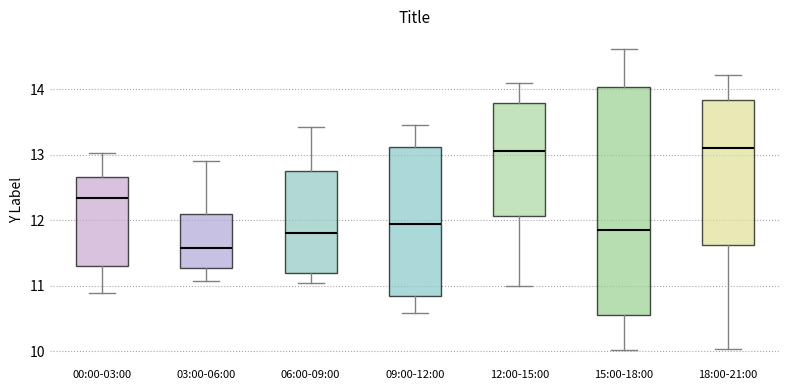

Reading left to right, transcribe this box plot: for each box, give where its median line is, the range the box spans, and where its two whiskers end, as read against the y-axis. The values are not printed on the chart, so give them approximately, as read against the axis.

00:00-03:00: median 12.3, box 11.3 to 12.7, whiskers 10.9 to 13.0
03:00-06:00: median 11.6, box 11.3 to 12.1, whiskers 11.1 to 12.9
06:00-09:00: median 11.8, box 11.2 to 12.8, whiskers 11.0 to 13.4
09:00-12:00: median 12.0, box 10.8 to 13.1, whiskers 10.6 to 13.5
12:00-15:00: median 13.1, box 12.1 to 13.8, whiskers 11.0 to 14.1
15:00-18:00: median 11.8, box 10.6 to 14.0, whiskers 10.0 to 14.6
18:00-21:00: median 13.1, box 11.6 to 13.8, whiskers 10.0 to 14.2